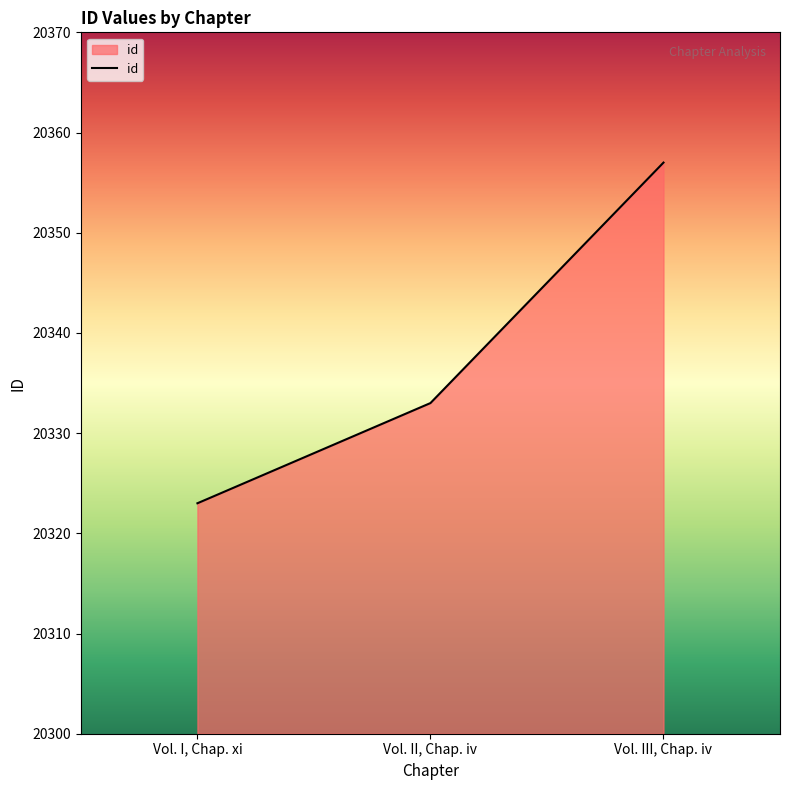

What is the ratio of the value at Vol. II, Chap. iv to the value at Vol. III, Chap. iv?

1.0